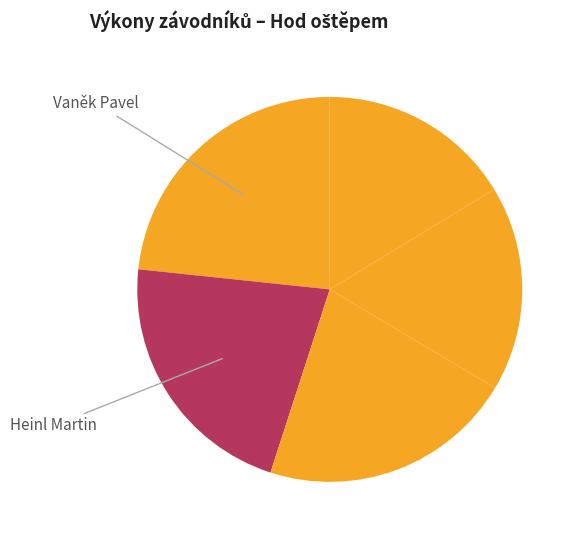

To the nearest percent, what is the difference between the largest and smallest slice percentages?

7%